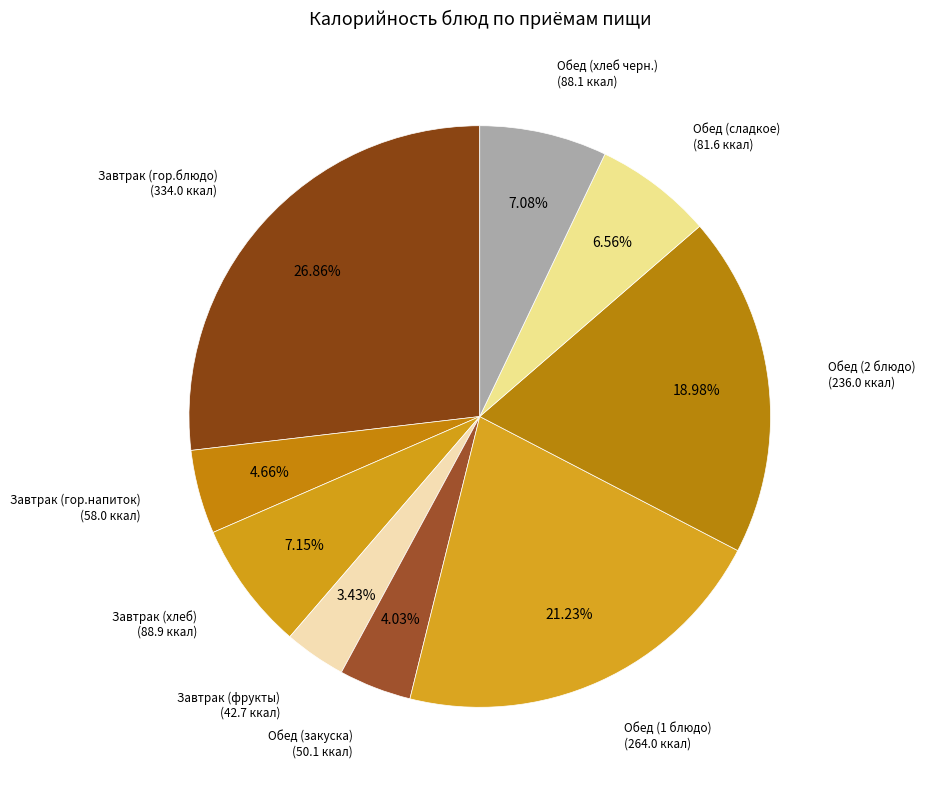

How many segments does this pie chart have?

9